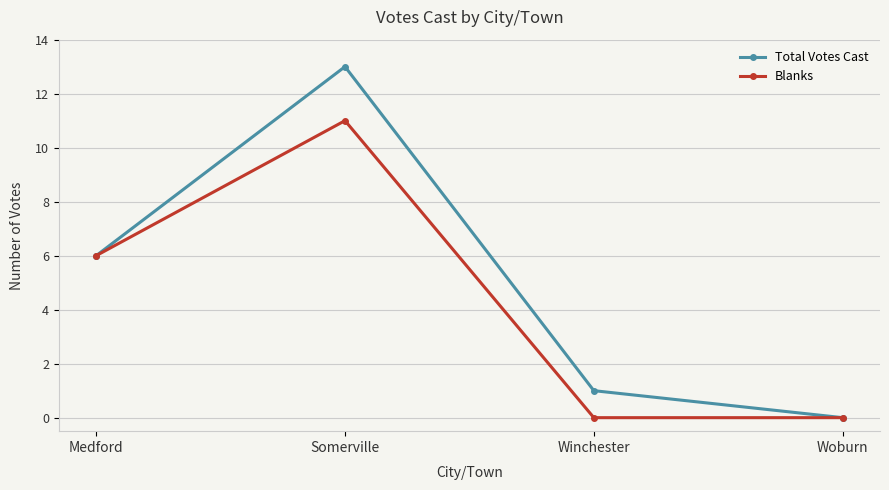

What is the label of the 4th point from the right?

Medford